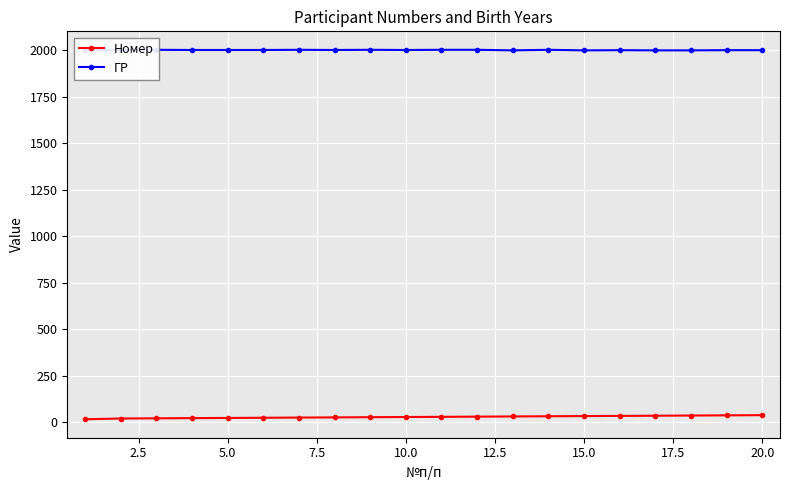

Reading left to right, extract all data points from this chart.

Номер: 17	21	22	23	24	25	26	27	28	29	30	31	32	33	34	35	36	37	38	39
ГР: 1998	2000	2001	2000	2000	2000	2001	2000	2001	2000	2001	2001	1998	2001	1998	1999	1998	1998	1999	1999